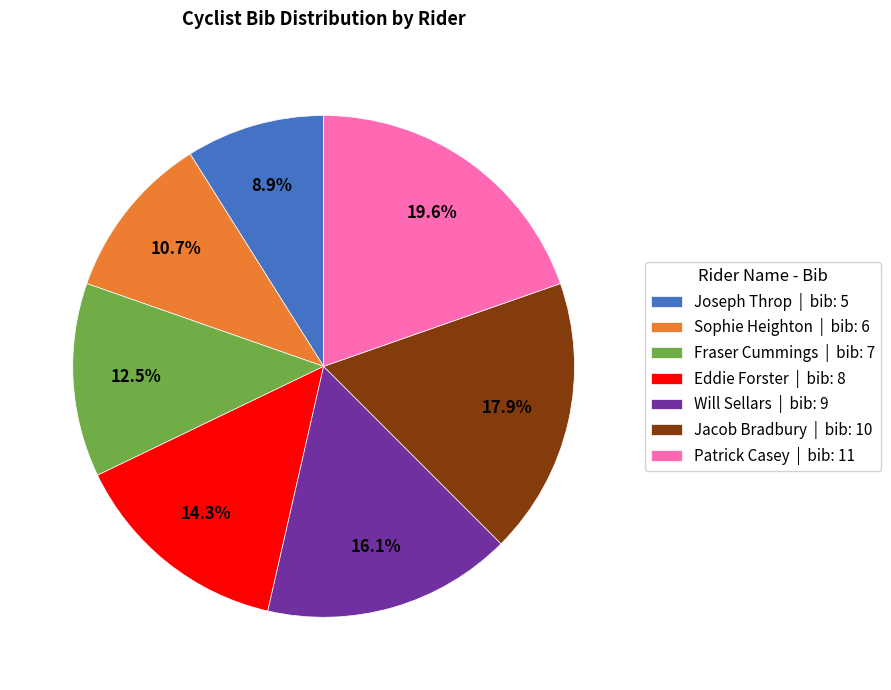

Which slice is the smallest?

Joseph Throp